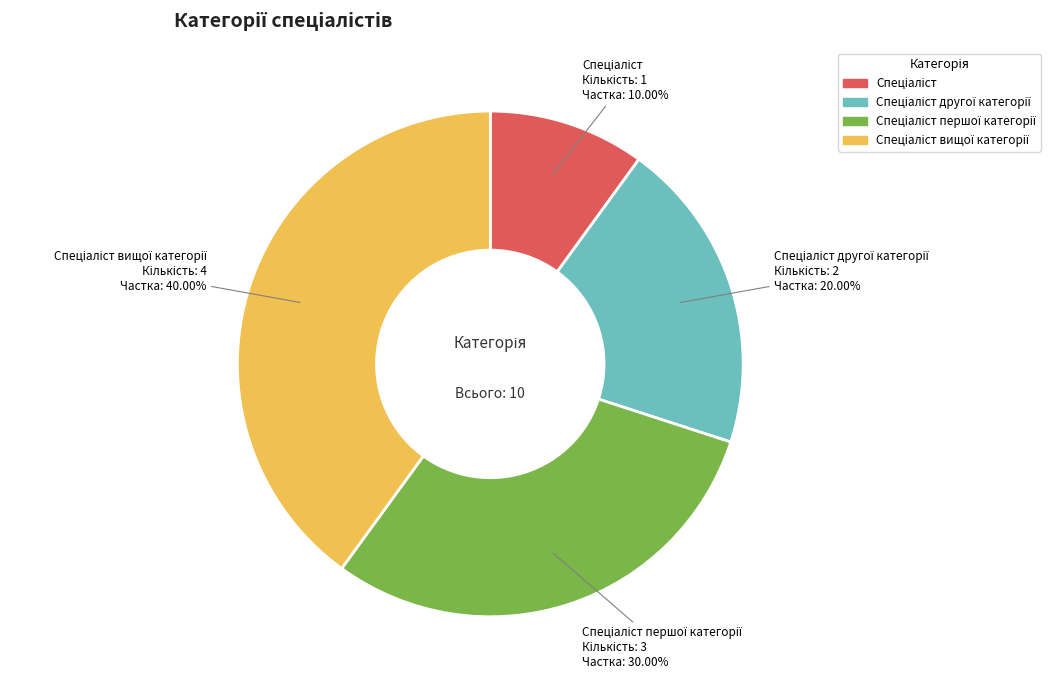

Is there a majority slice in this chart?

No